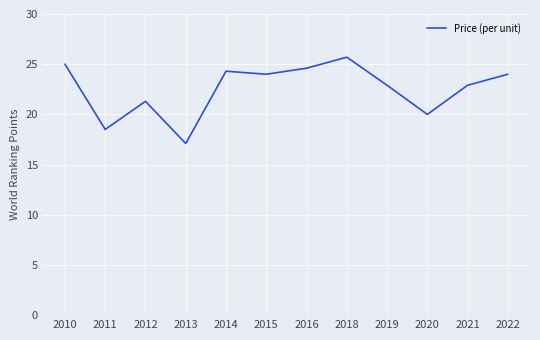

Reading left to right, extract all data points from this chart.

2010=25.0	2011=18.5	2012=21.3	2013=17.1	2014=24.3	2015=24.0	2016=24.6	2018=25.7	2019=22.9	2020=20.0	2021=22.9	2022=24.0